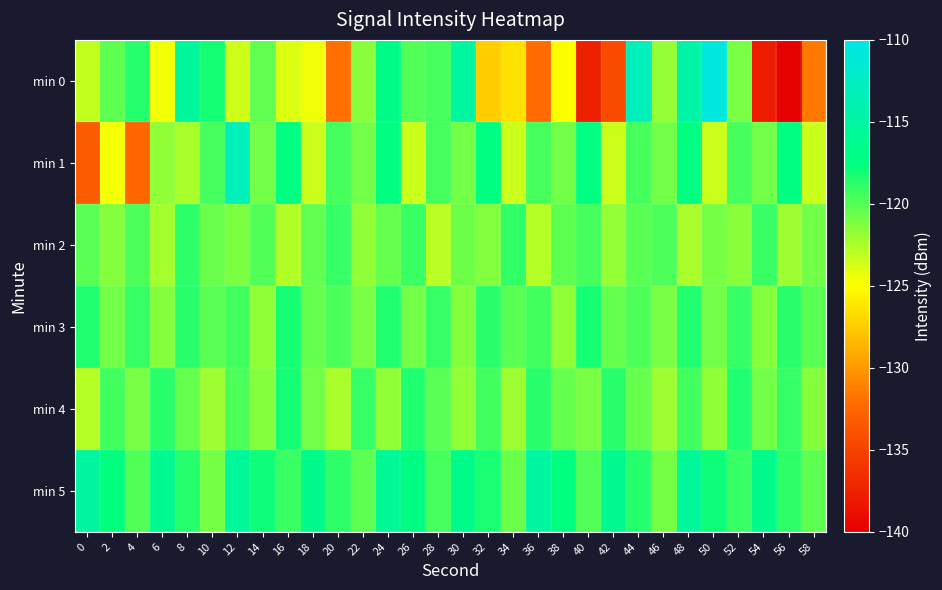

At which category is the sum across all series the highest?

48